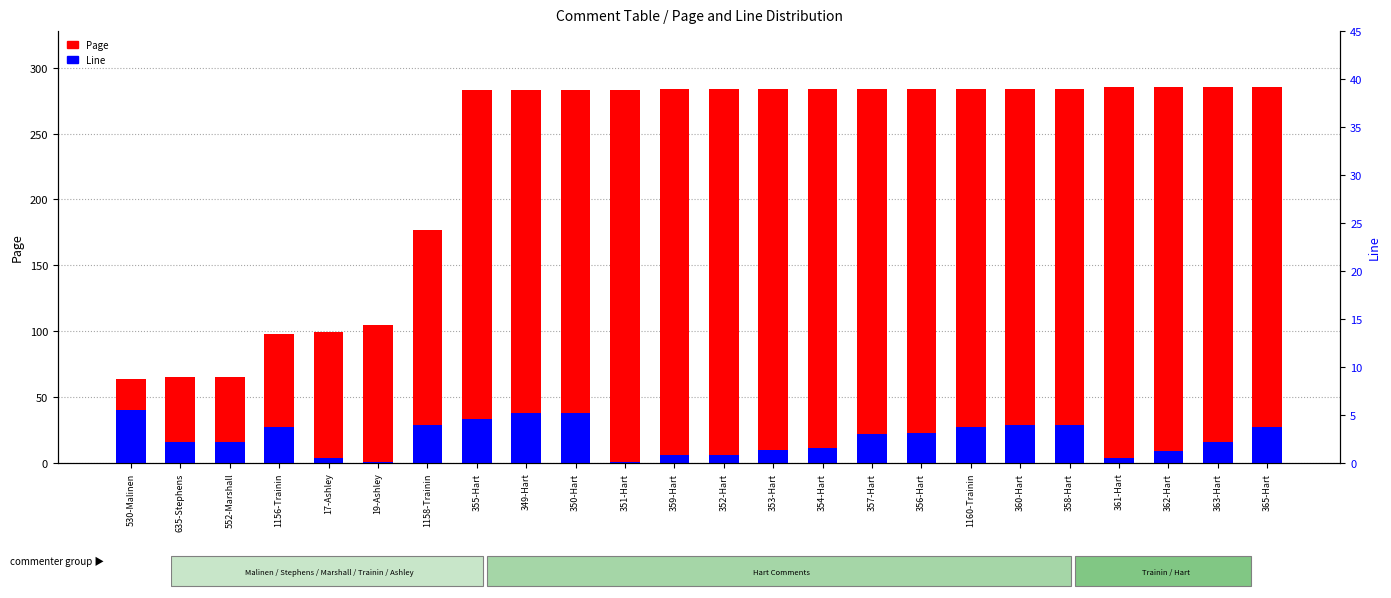

What is the total value across all series at 357-Hart?

306